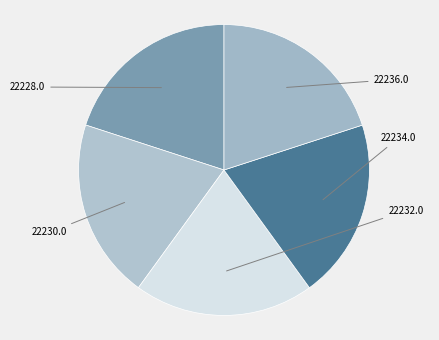

How many slices are in this pie chart?

5